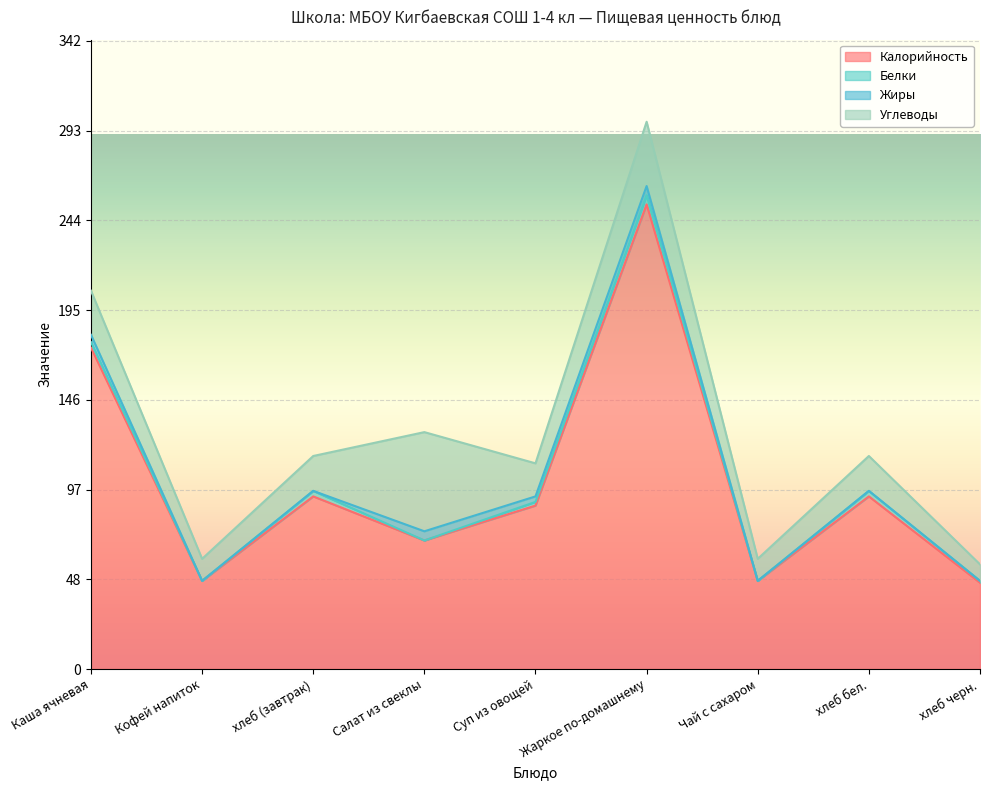

List the labels in order of Белки value, smallest first.

Кофей напиток, Салат из свеклы, Чай с сахаром, хлеб черн., Суп из овощей, Каша ячневая, хлеб (завтрак), хлеб бел., Жаркое по-домашнему